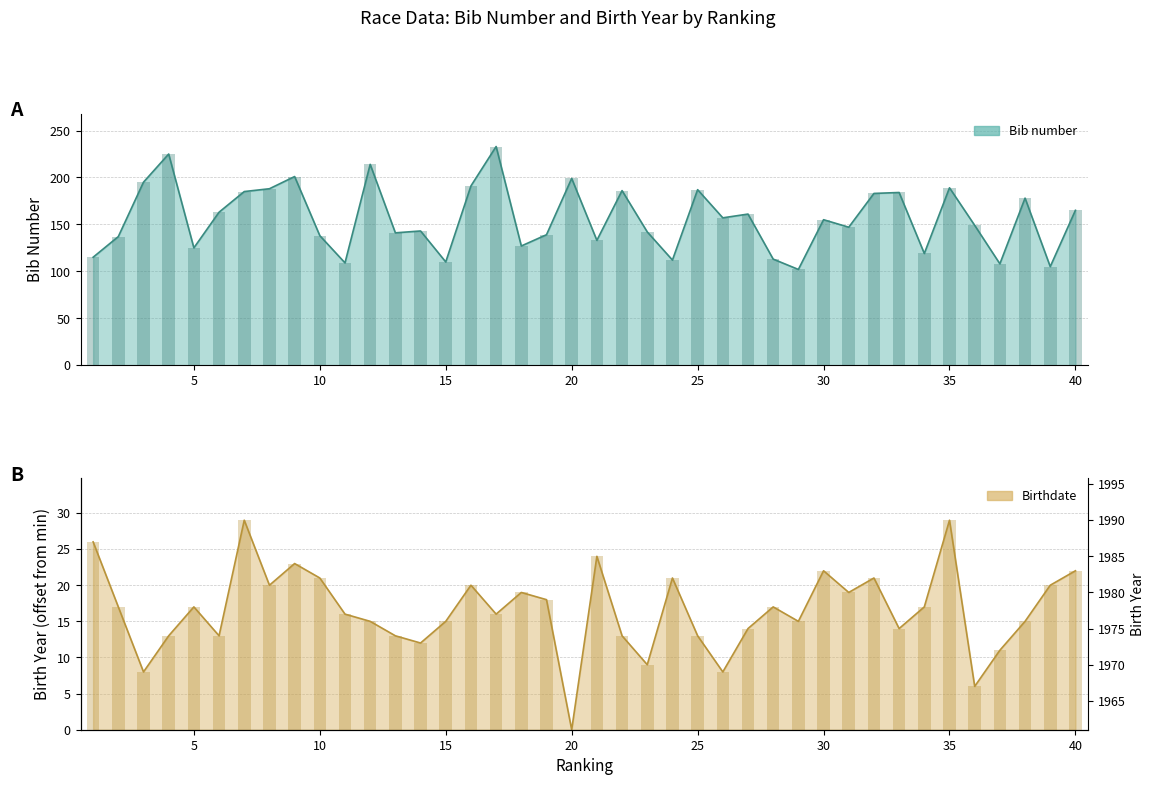

Reading right to left, what are all the values shown in this chart?

Bib number: 165	105	178	108	149	189	119	184	183	147	155	102	113	161	157	187	112	142	186	133	199	139	127	233	191	110	143	141	214	109	138	201	188	185	163	125	225	195	137	115
Birthdate: 22	20	15	11	6	29	17	14	21	19	22	15	17	14	8	13	21	9	13	24	0	18	19	16	20	15	12	13	15	16	21	23	20	29	13	17	13	8	17	26